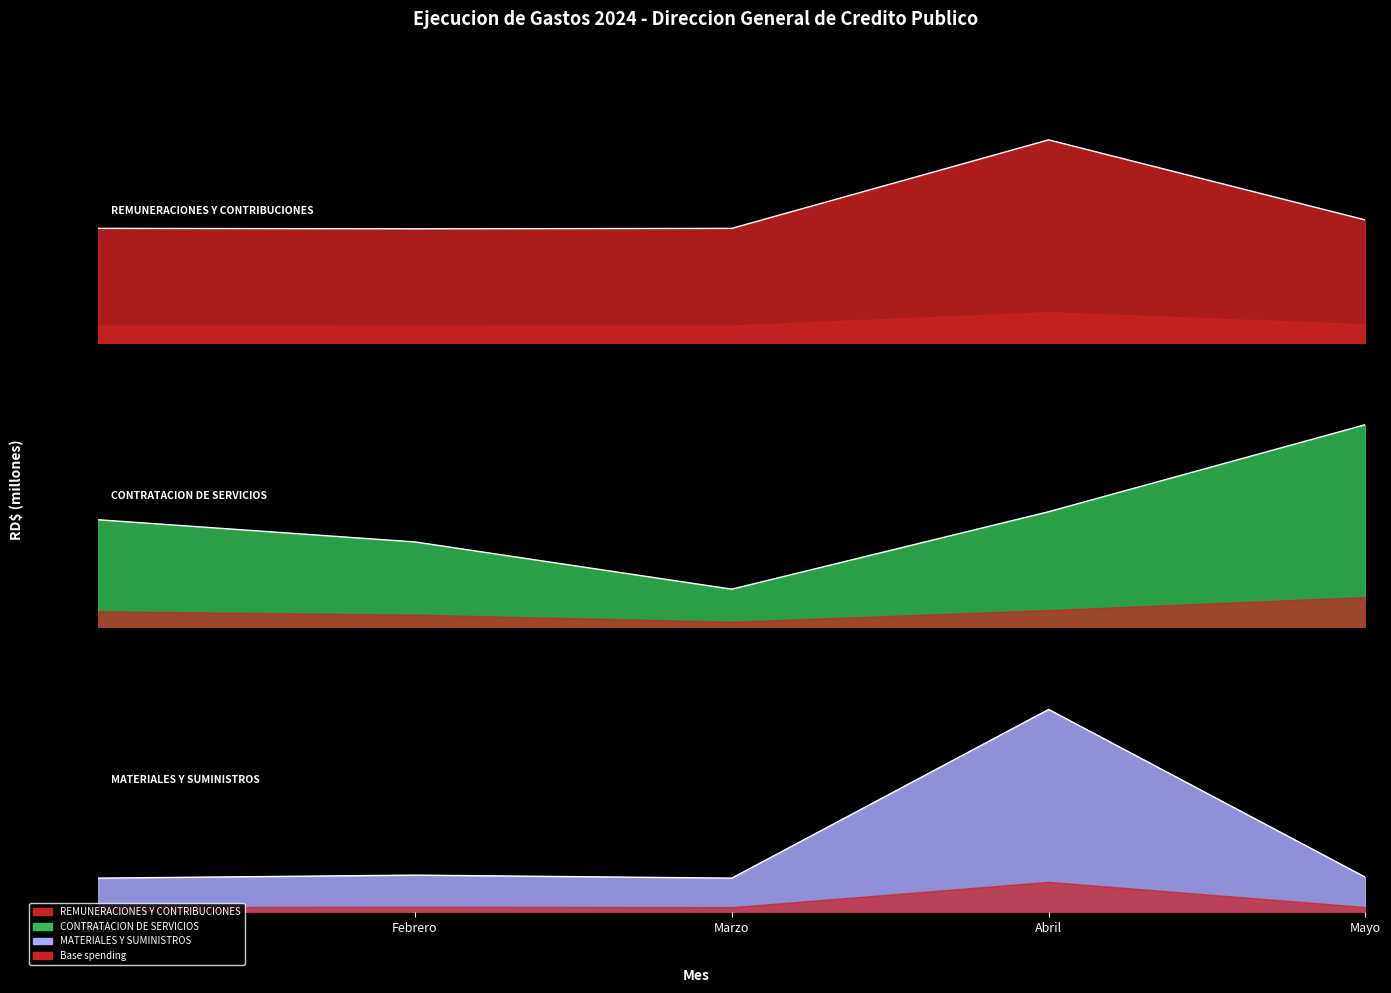

At which label does REMUNERACIONES Y CONTRIBUCIONES first exceed 4738151?

Enero